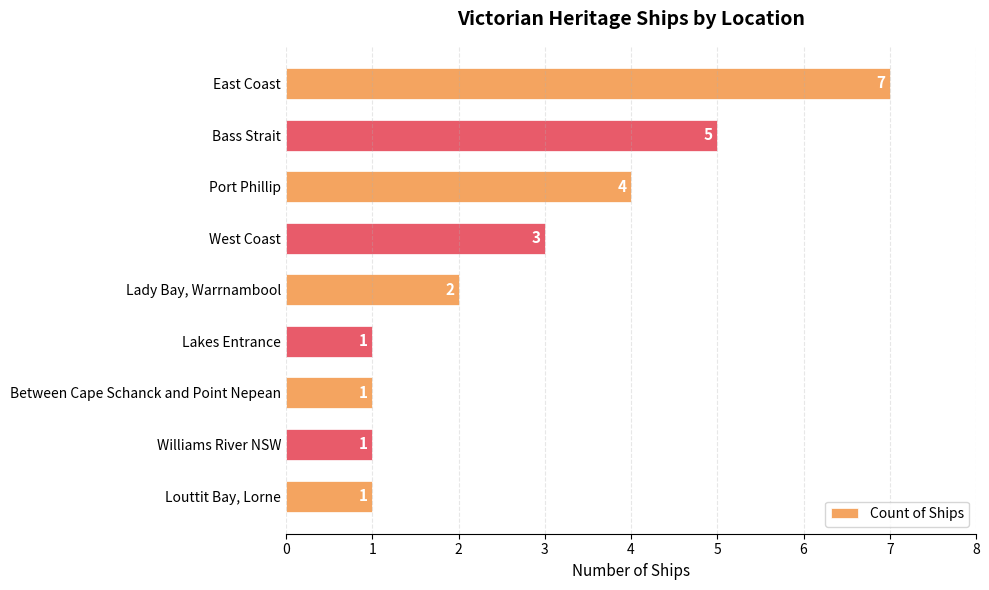

Is it true that the value at Port Phillip is 4?

True